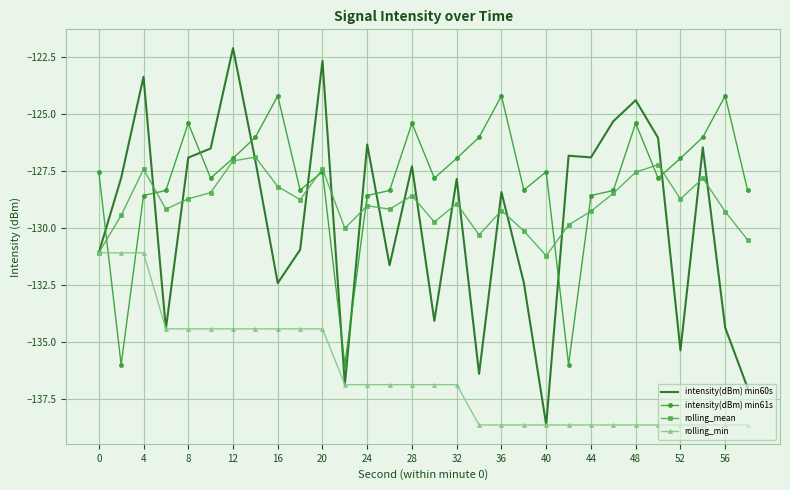

Rank the series by their maximum value, from lowest to highest.

rolling_min, rolling_mean, intensity(dBm) min61s, intensity(dBm) min60s